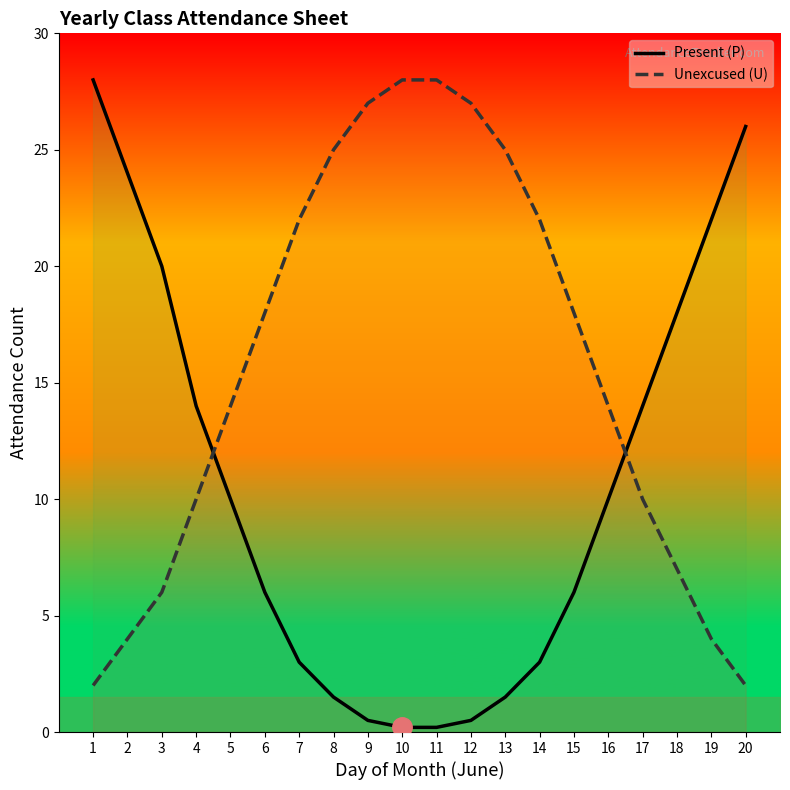

Which has a higher value, 19 or 3?

19